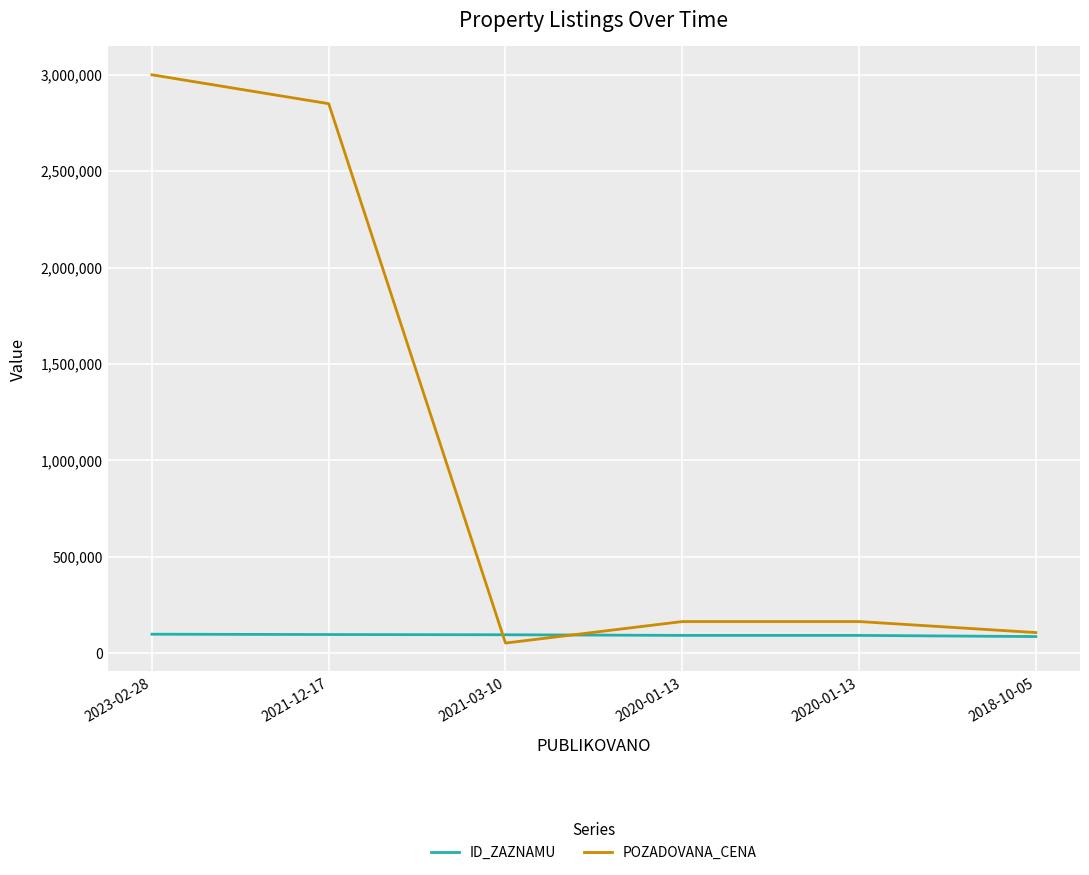

Rank the categories by POZADOVANA_CENA value from lowest to highest.

2021-03-10, 2018-10-05, 2020-01-13, 2020-01-13, 2021-12-17, 2023-02-28